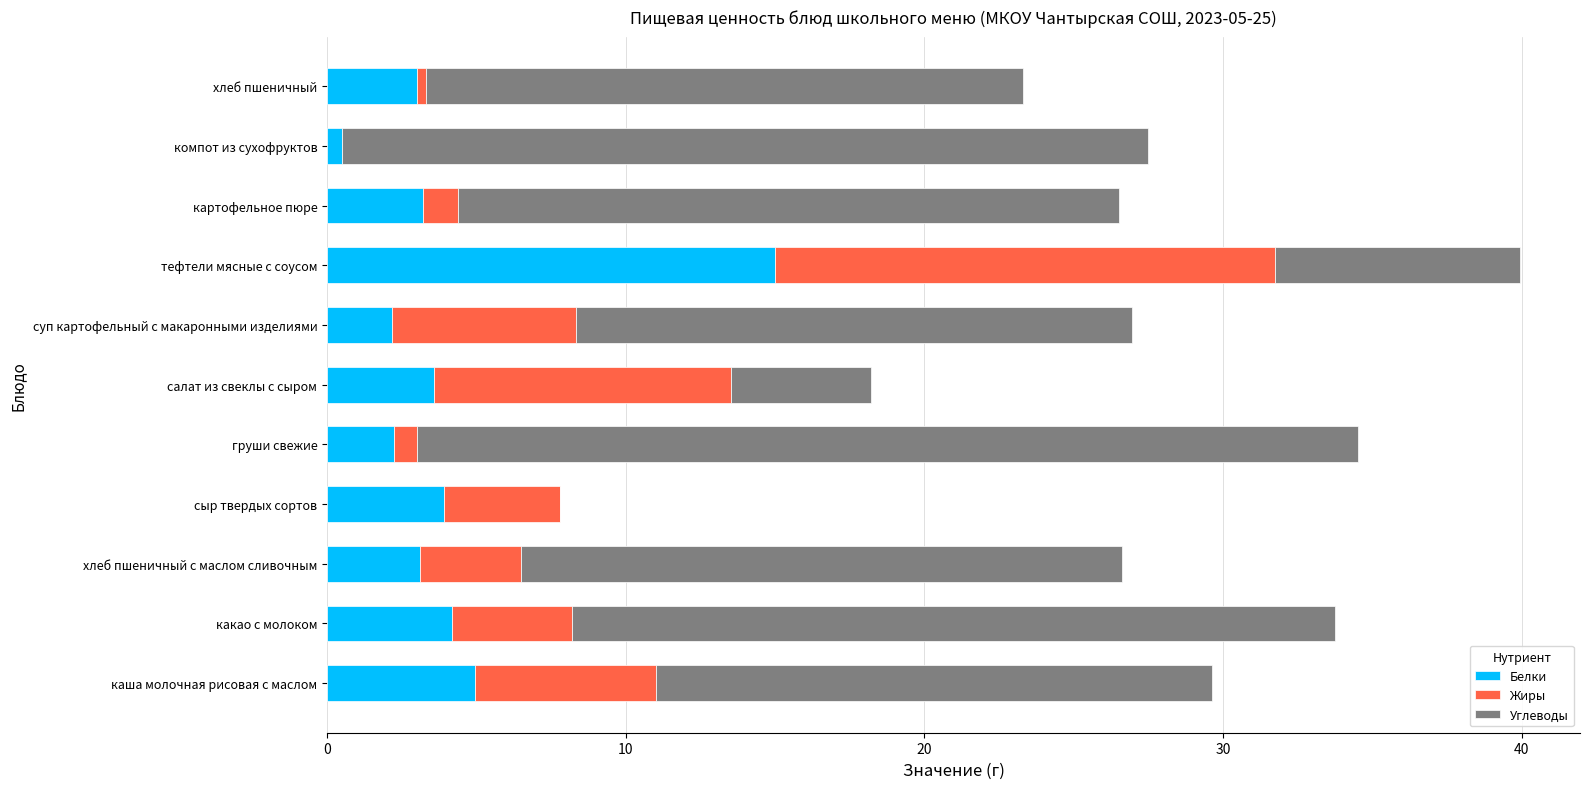

At which label is Белки closest to 7?

каша молочная рисовая с маслом